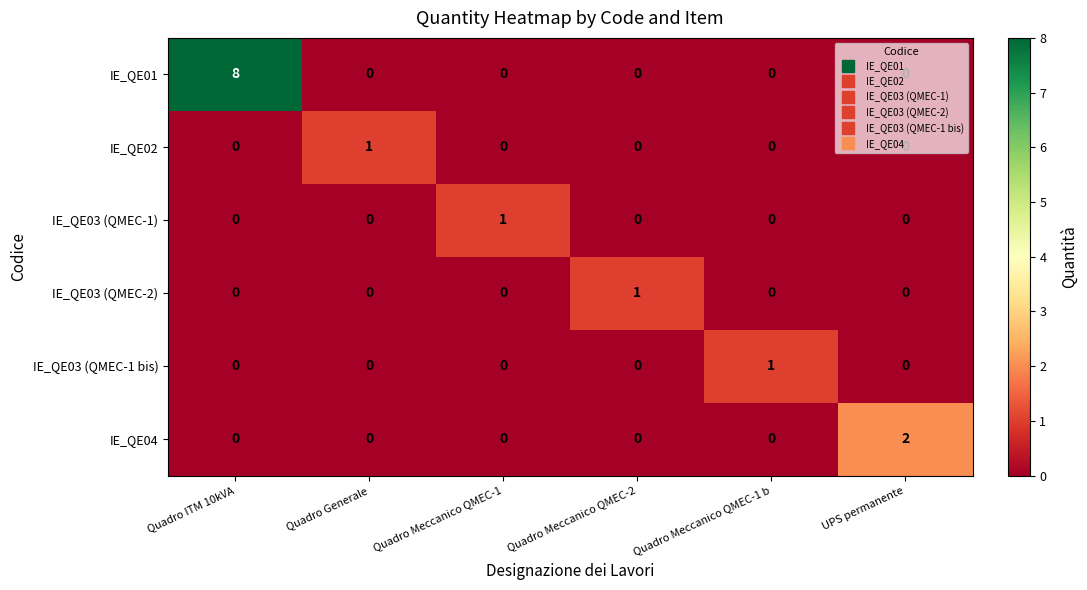

Which series has the largest total across all categories?

IE_QE01